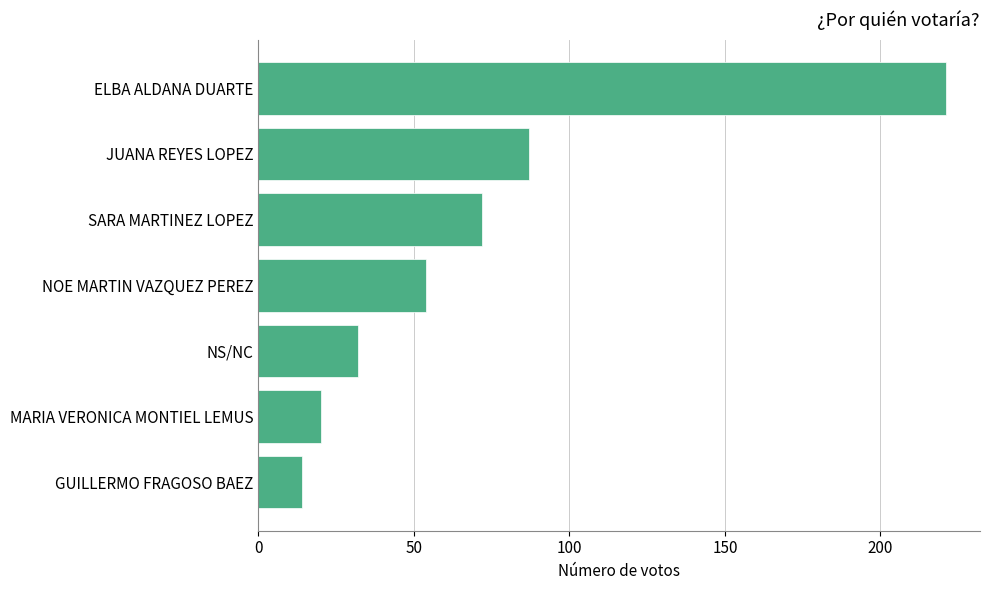

List the labels in order of value, largest first.

ELBA ALDANA DUARTE, JUANA REYES LOPEZ, SARA MARTINEZ LOPEZ, NOE MARTIN VAZQUEZ PEREZ, NS/NC, MARIA VERONICA MONTIEL LEMUS, GUILLERMO FRAGOSO BAEZ